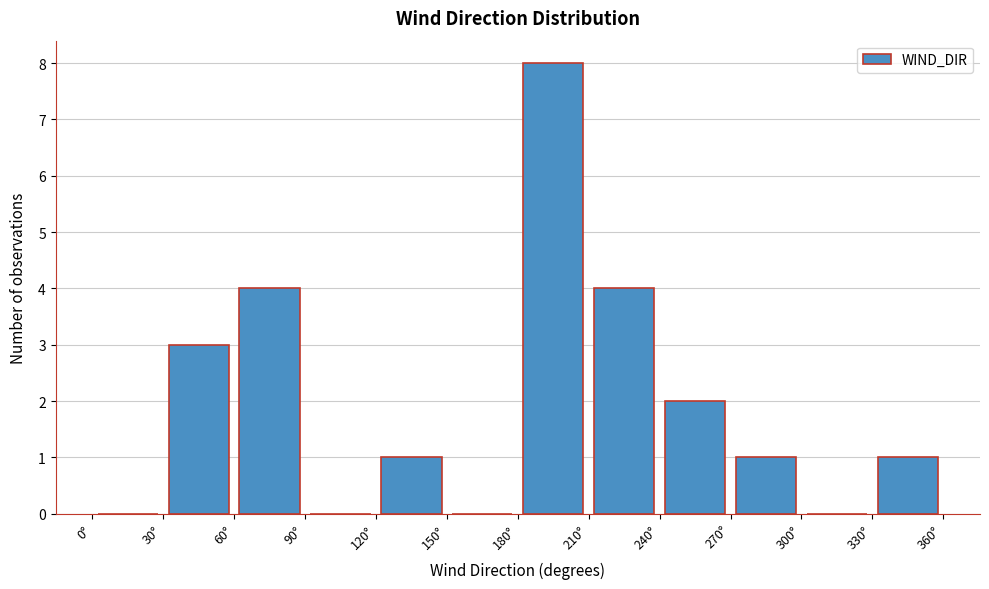

Over which range of the x-axis is the bar tallest?

180 to 210